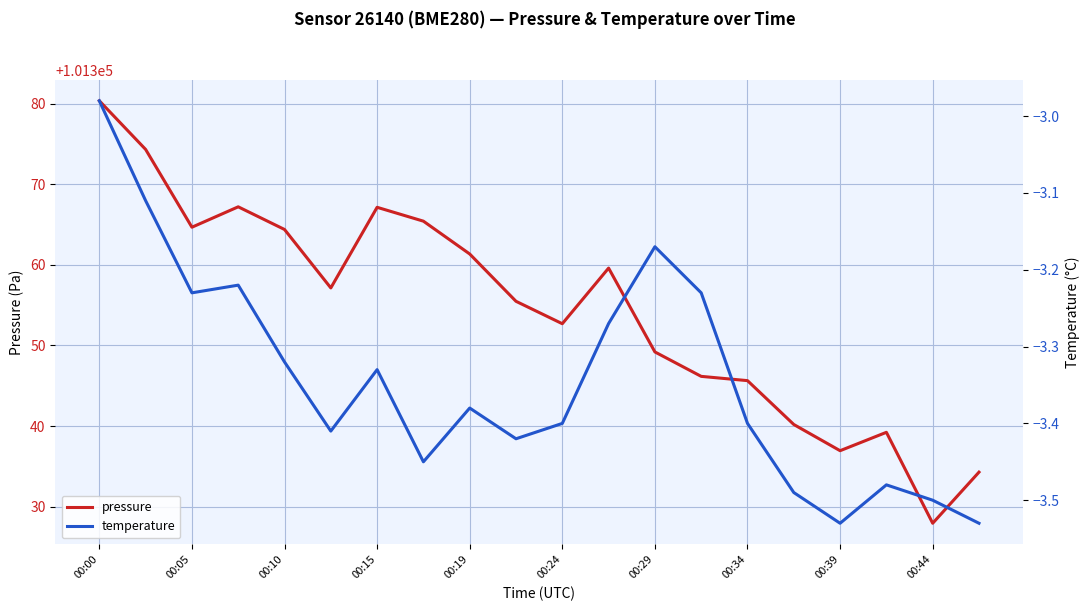

Reading left to right, transcribe all the data shown in this chart.

pressure: 101380.3	101374.3	101364.7	101367.2	101364.4	101357.1	101367.1	101365.4	101361.3	101355.5	101352.7	101359.6	101349.2	101346.2	101345.6	101340.2	101336.9	101339.2	101327.9	101334.3
temperature: -3.0	-3.1	-3.2	-3.2	-3.3	-3.4	-3.3	-3.5	-3.4	-3.4	-3.4	-3.3	-3.2	-3.2	-3.4	-3.5	-3.5	-3.5	-3.5	-3.5